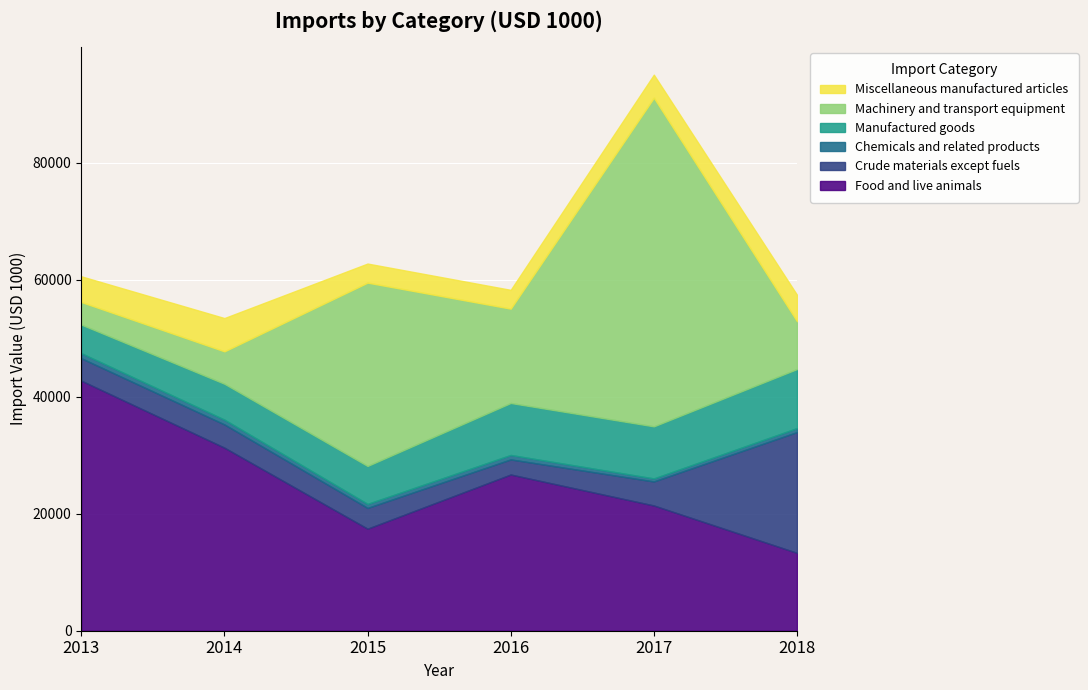

Read the Chemicals and related products value at 2016, to the nearest 50.

750